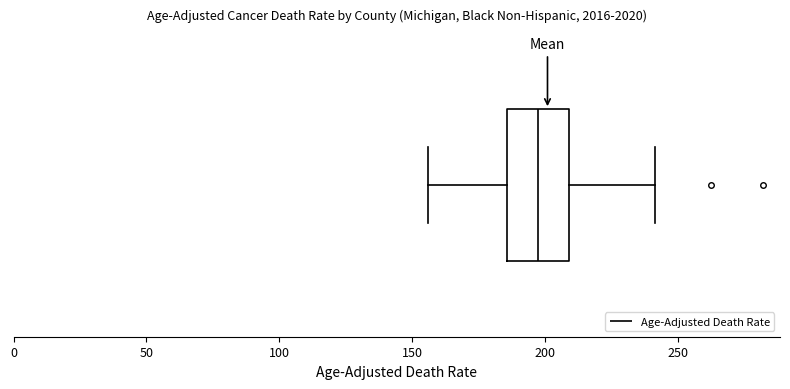

Where is the right edge of the box on the x-axis? The values are not printed on the chart, so give them approximately, as read against the axis.

210